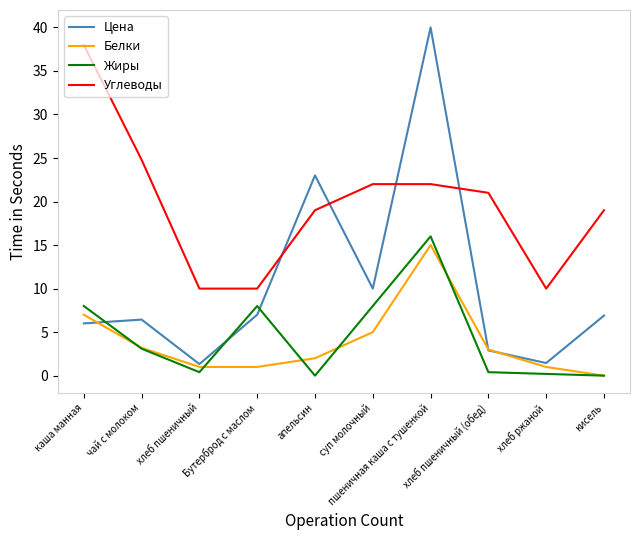

Where is the first local maximum for Жиры?

Бутерброд с маслом